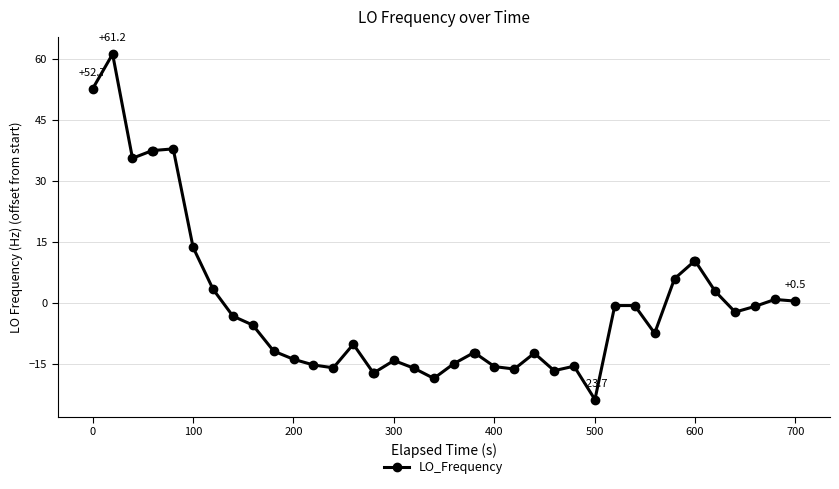

What is the difference between the maximum and minimum values?

84.9